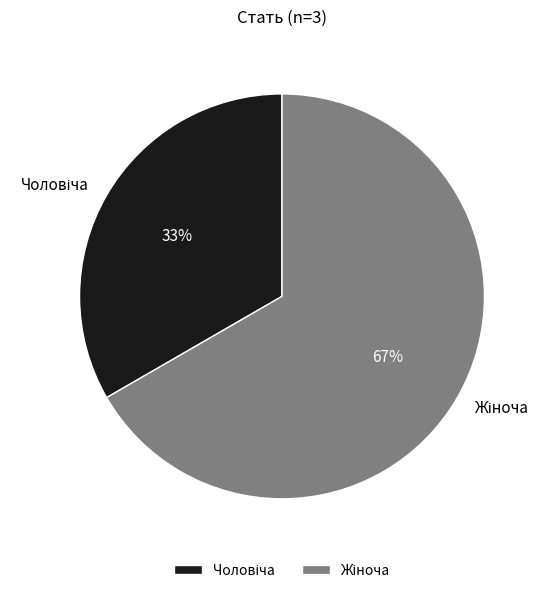

Is there any slice that represents more than half of the pie?

Yes